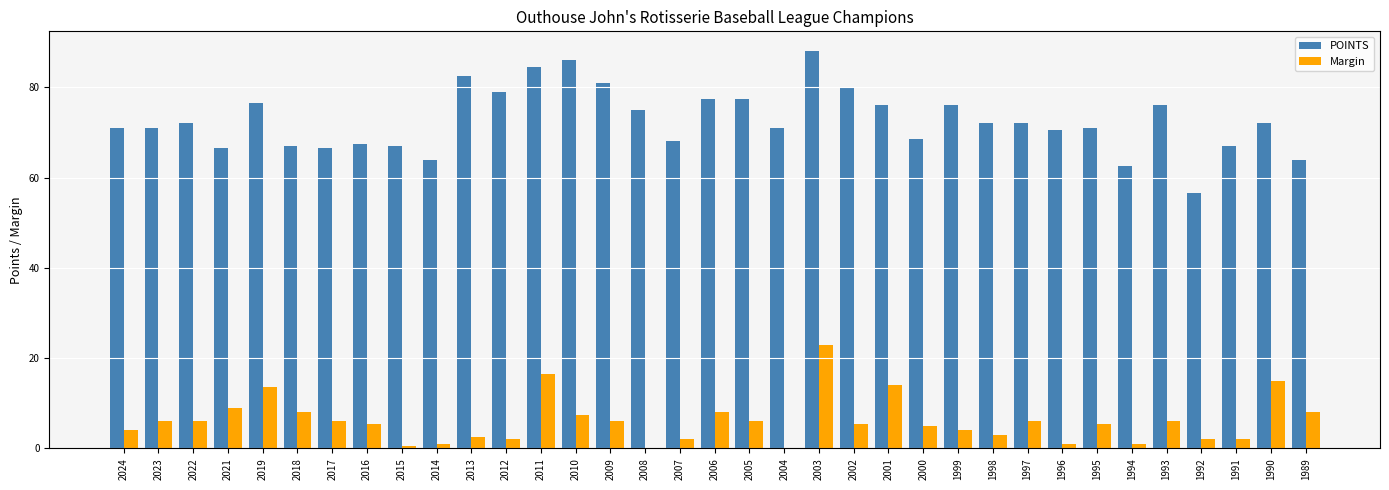

What is the total value across all series at 2019?

90.0